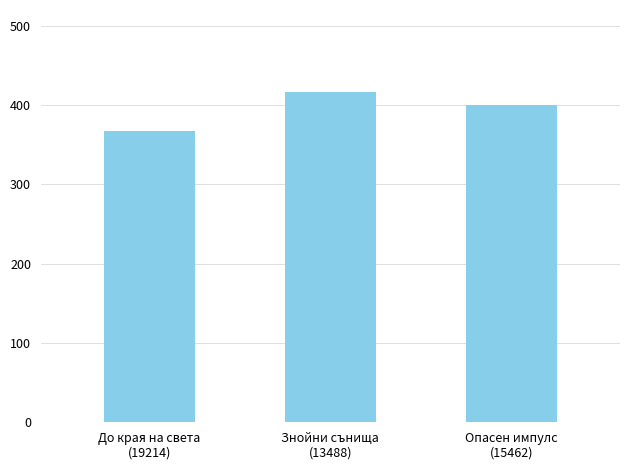

Count the values in the range 368 to 416.

3